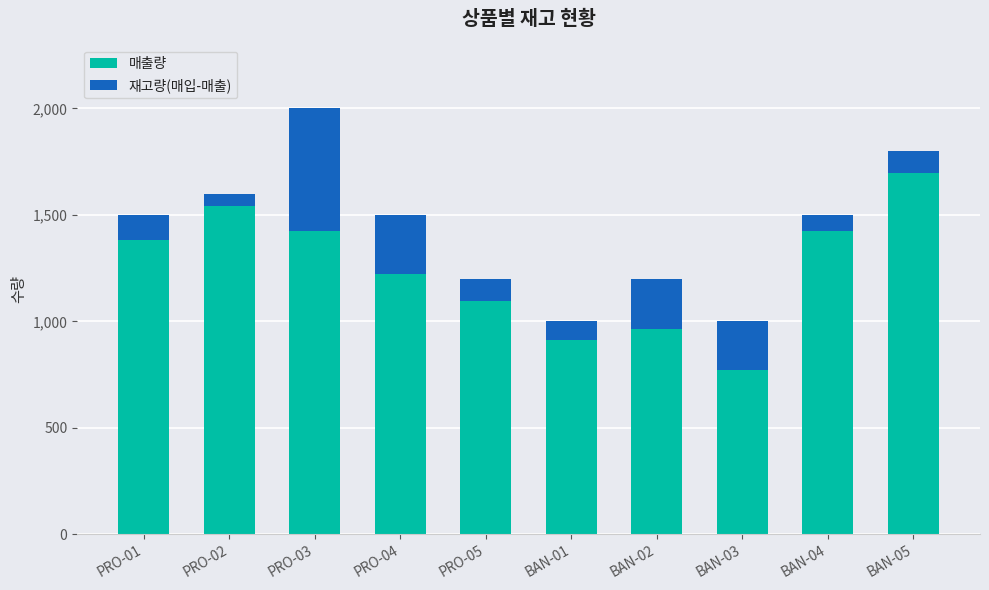

What is the total value across all series at BAN-01?

1000